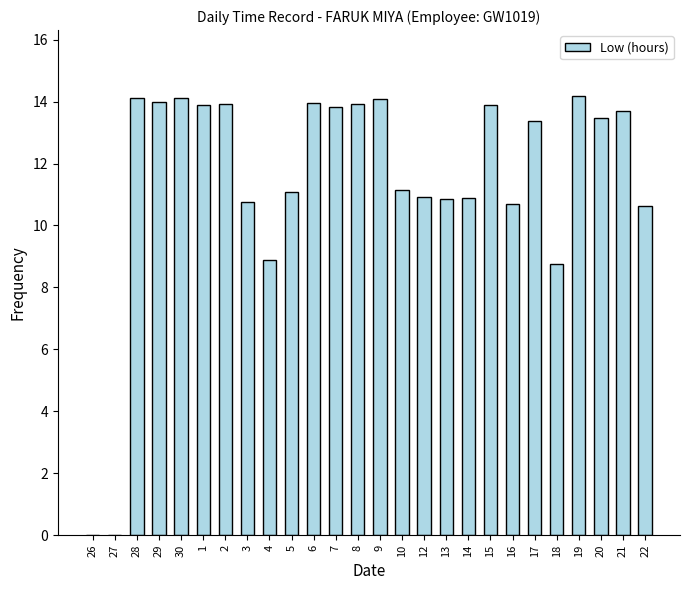

How many categories are shown in the chart?

26